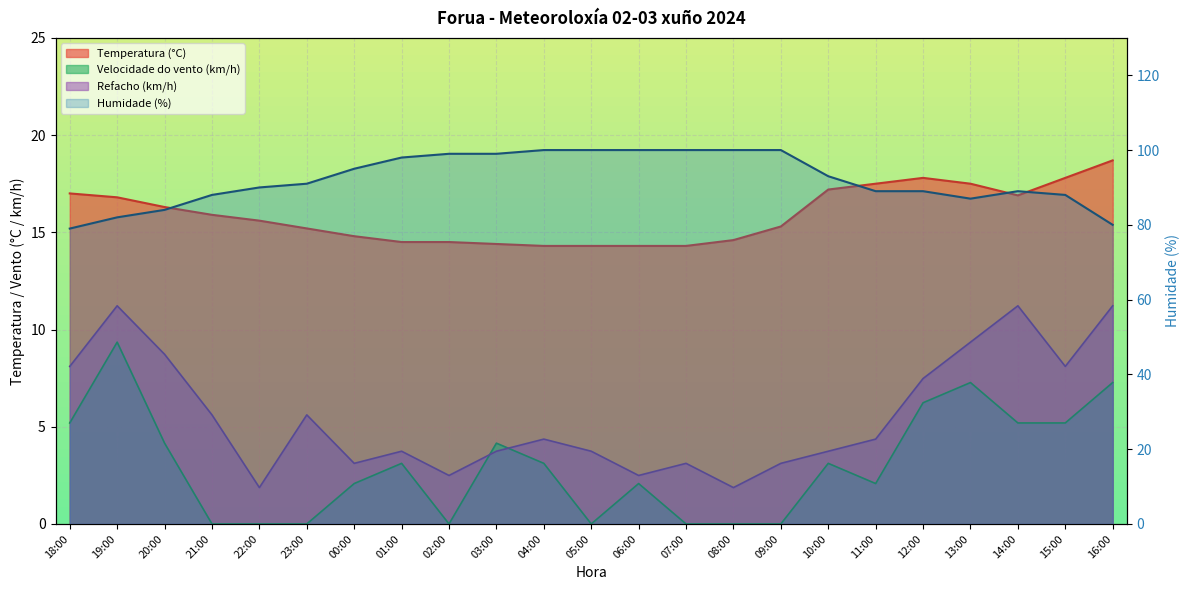

Rank the series at 22:00 from lowest to highest value.

Velocidade do vento (km/h), Refacho (km/h), Temperatura (°C), Humidade (%)